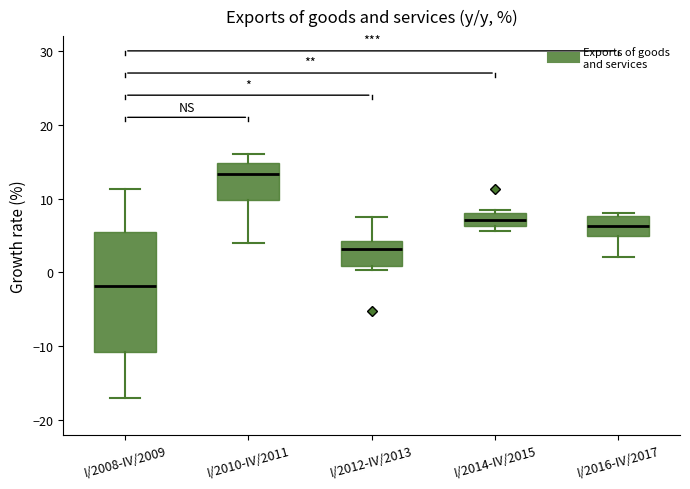

Which box is the tallest, from its lower edge to its upper edge?

I/2008-IV/2009